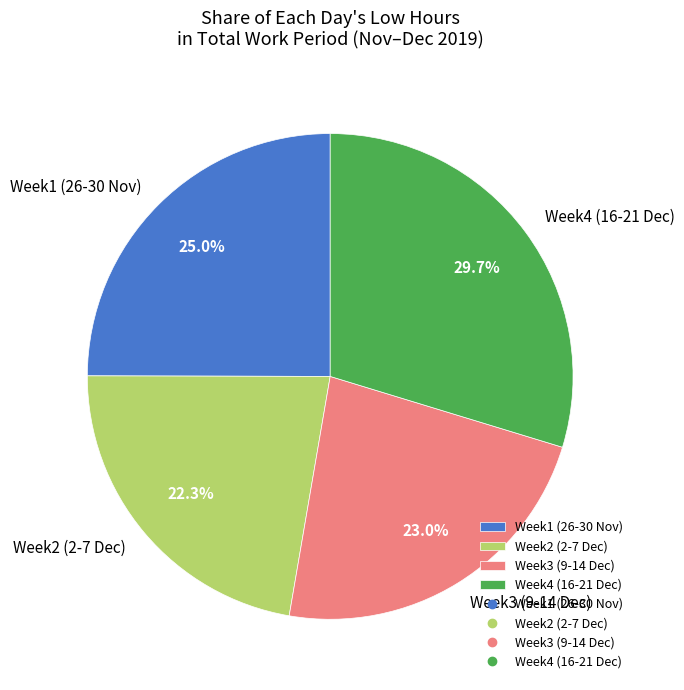

Which slice is the largest?

Week4 (16-21 Dec)